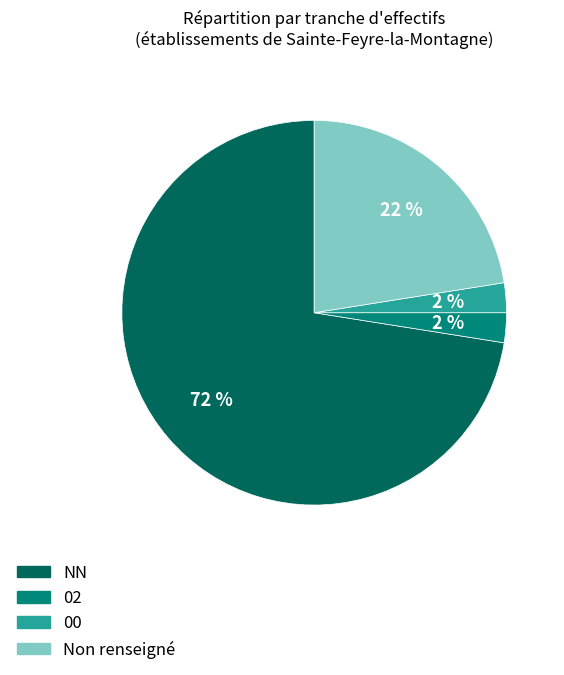

Is there any slice that represents more than half of the pie?

Yes